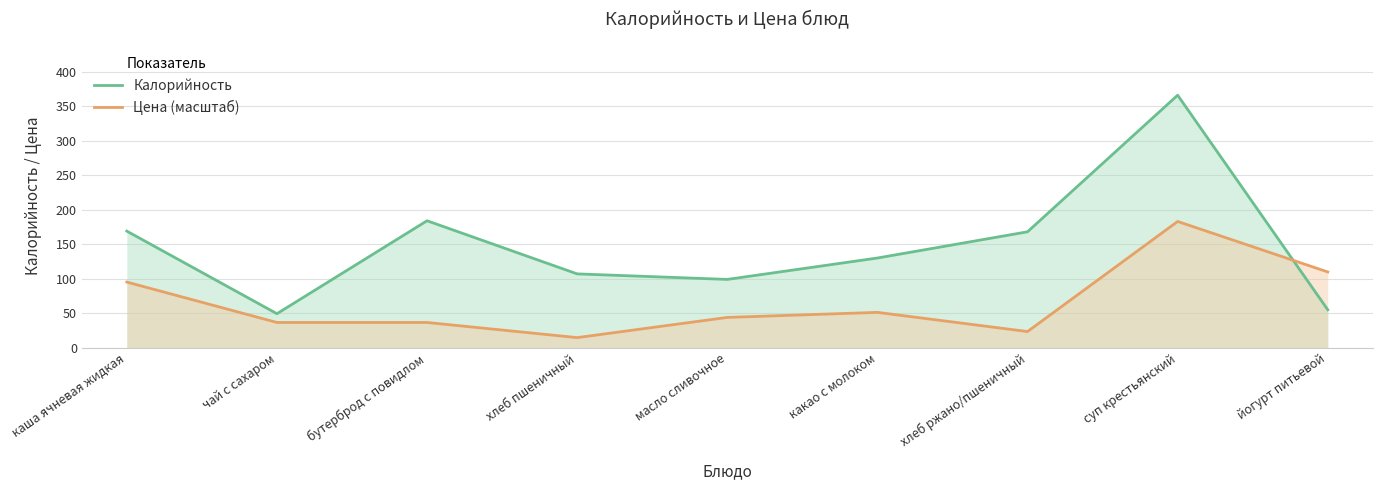

Which series has the widest spread of values?

Калорийность